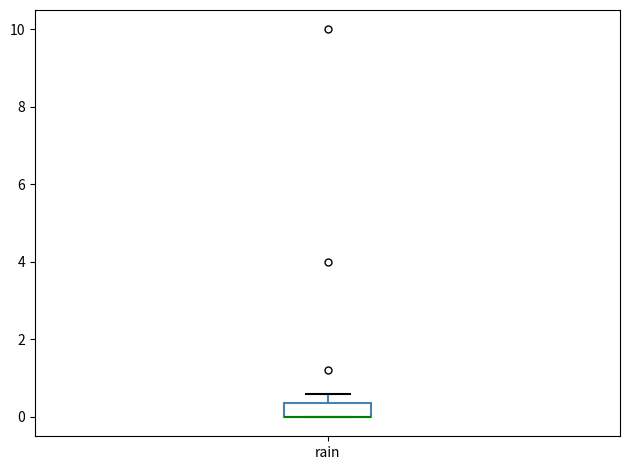

Read this box plot against the y-axis: the position of the median line, the range covered by the box, and the ends of both whiskers. The values are not printed on the chart, so give them approximately, as read against the axis.

median 0.0 (drawn on the box's lower edge), box 0.0 to 0.4, whiskers 0.0 to 0.6